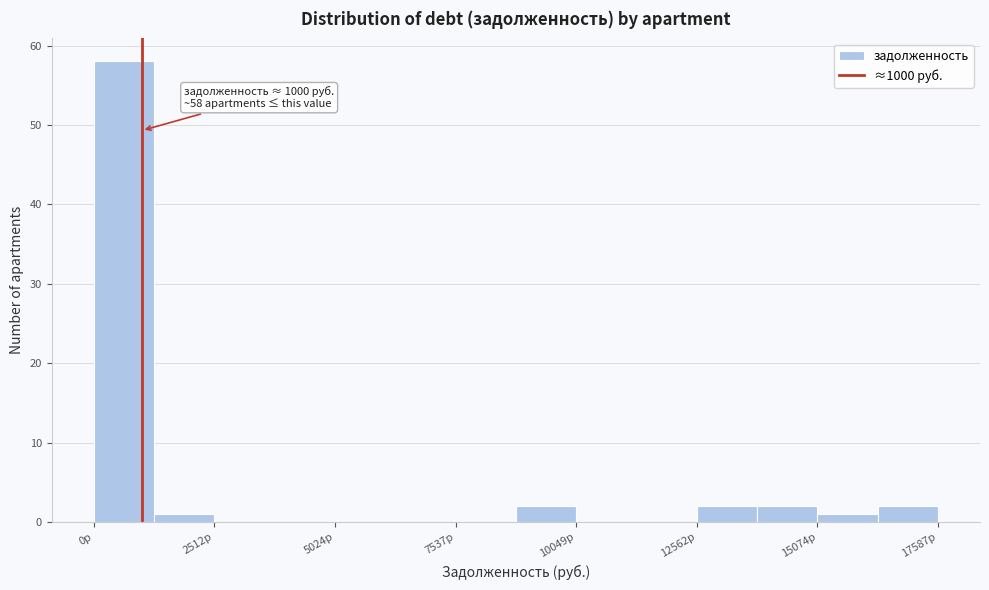

Read against the x-axis, roughly where is the centre of the tallest bar?

500